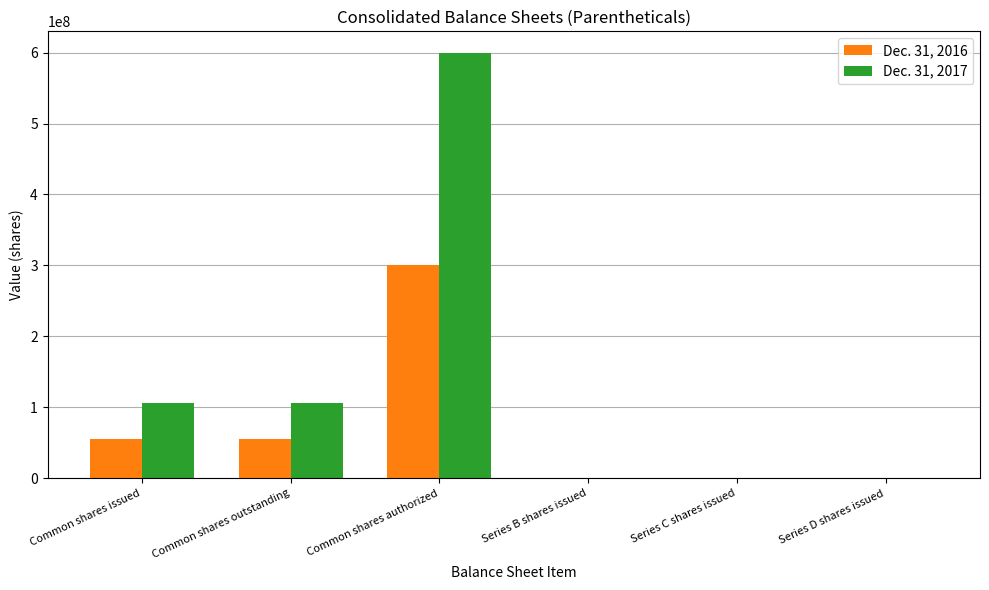

What is the difference between the Dec. 31, 2016 values at Series D shares issued and Series B shares issued?

100